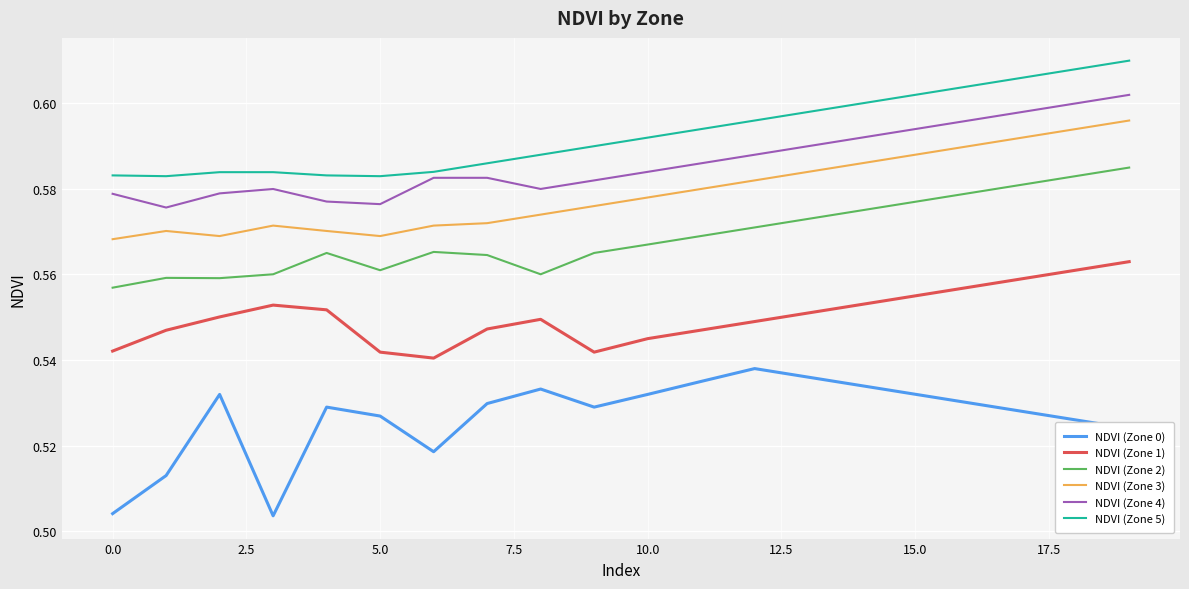

What is the sum of all NDVI (Zone 1) values?

11.0